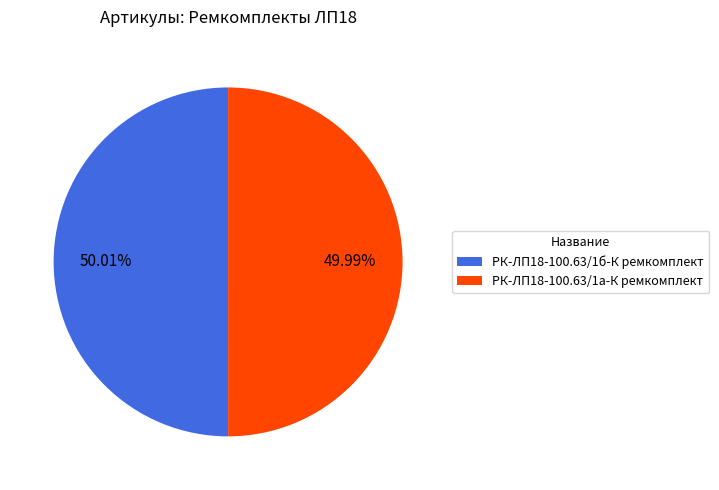

Approximately how many times larger is the value at РК-ЛП18-100.63/1б-К ремкомплект compared to РК-ЛП18-100.63/1а-К ремкомплект?

1.0